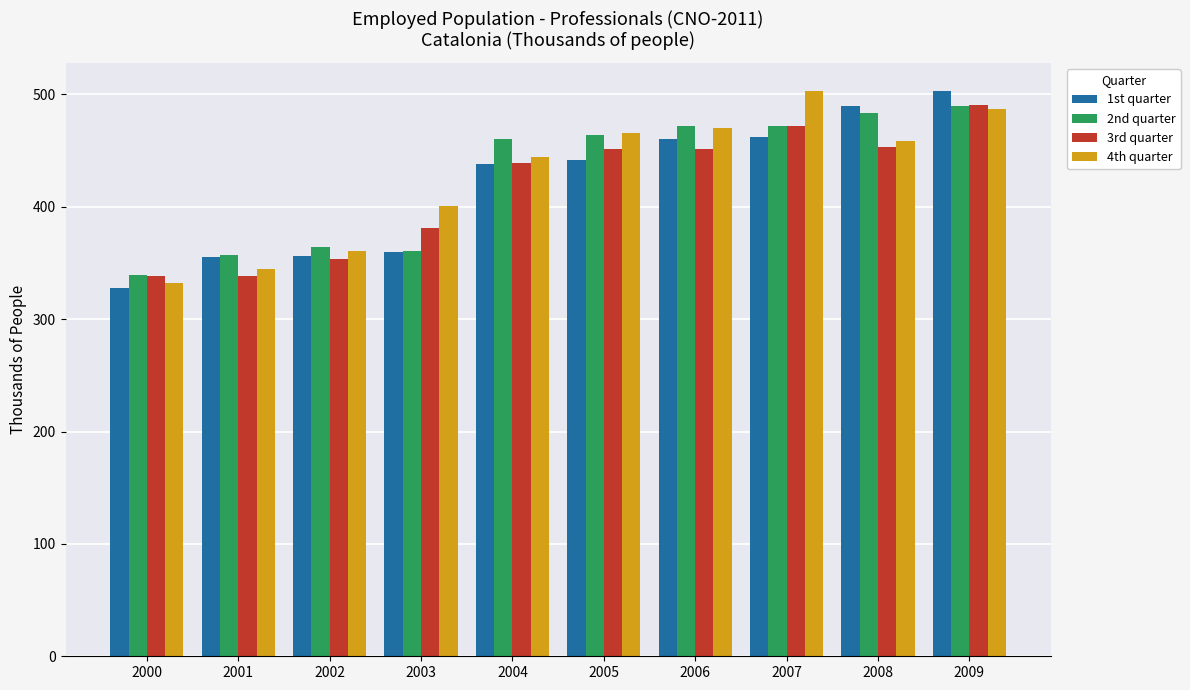

What is the difference between the second highest and minimum values in the 4th quarter series?

154.8